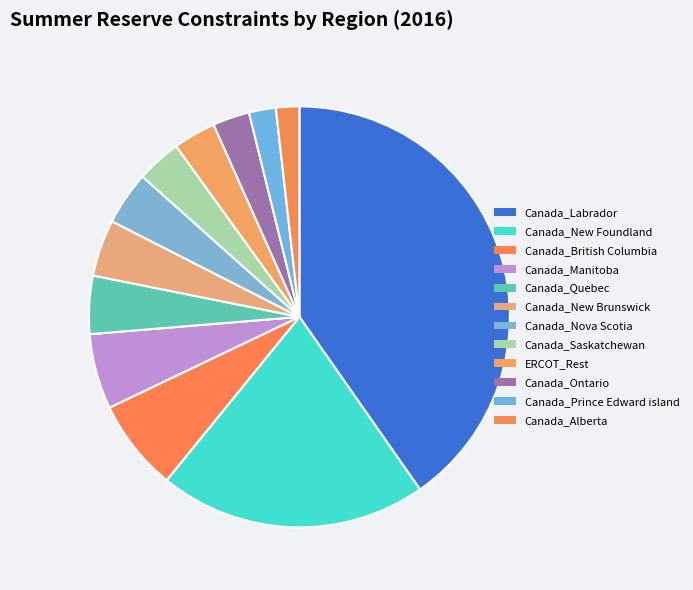

How many segments does this pie chart have?

12